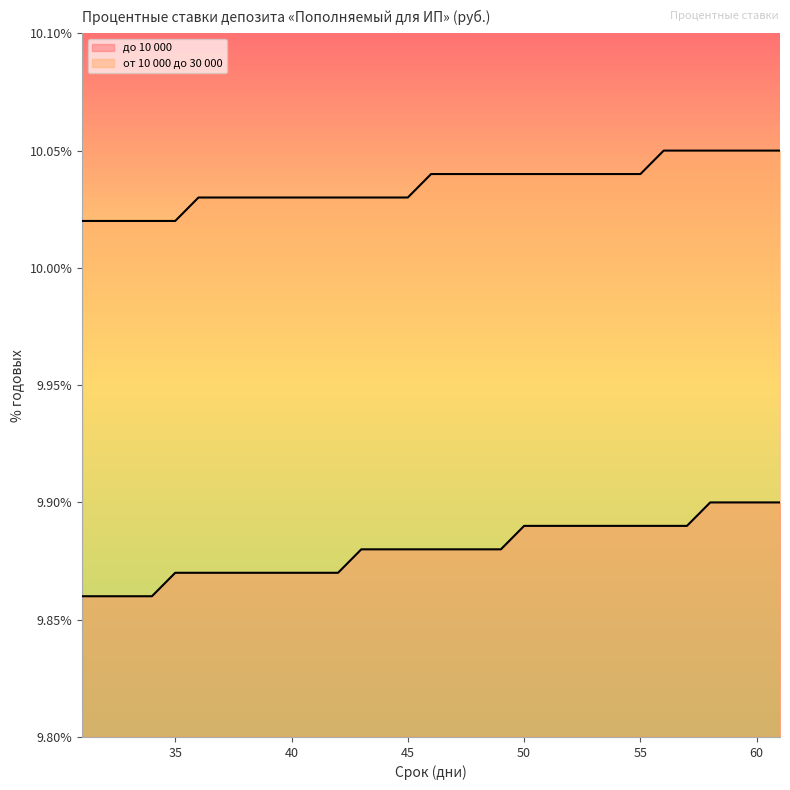

What is the value of the от 10 000 до 30 000 point at the 3rd from the left?

10.0